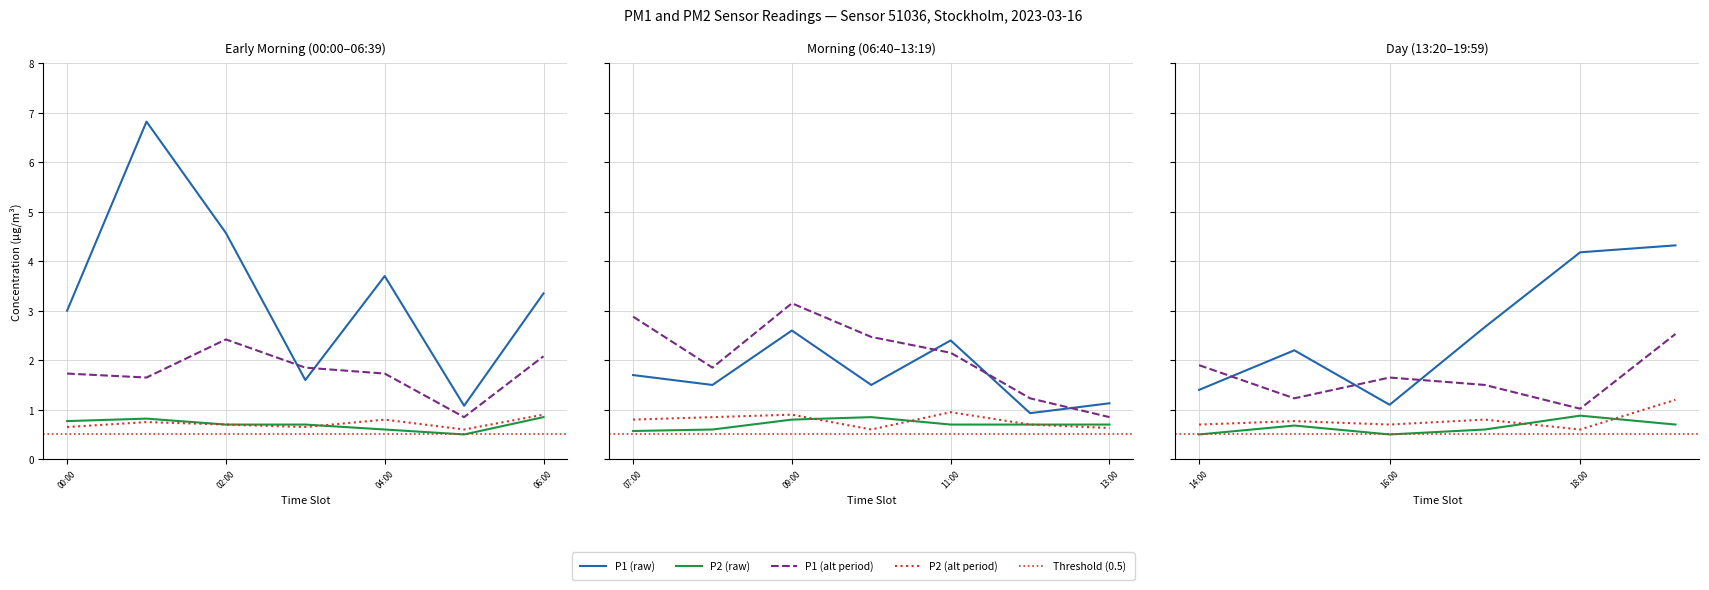

What is the difference between the highest and lowest values at 03:00?

1.2